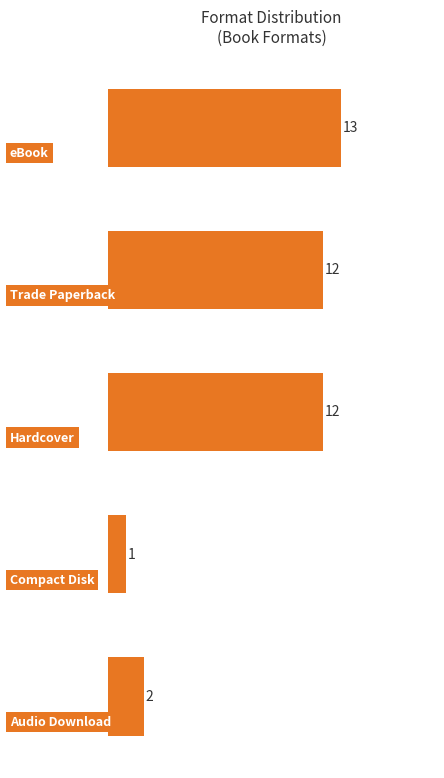

What is the value of the 1st bar from the top?

13